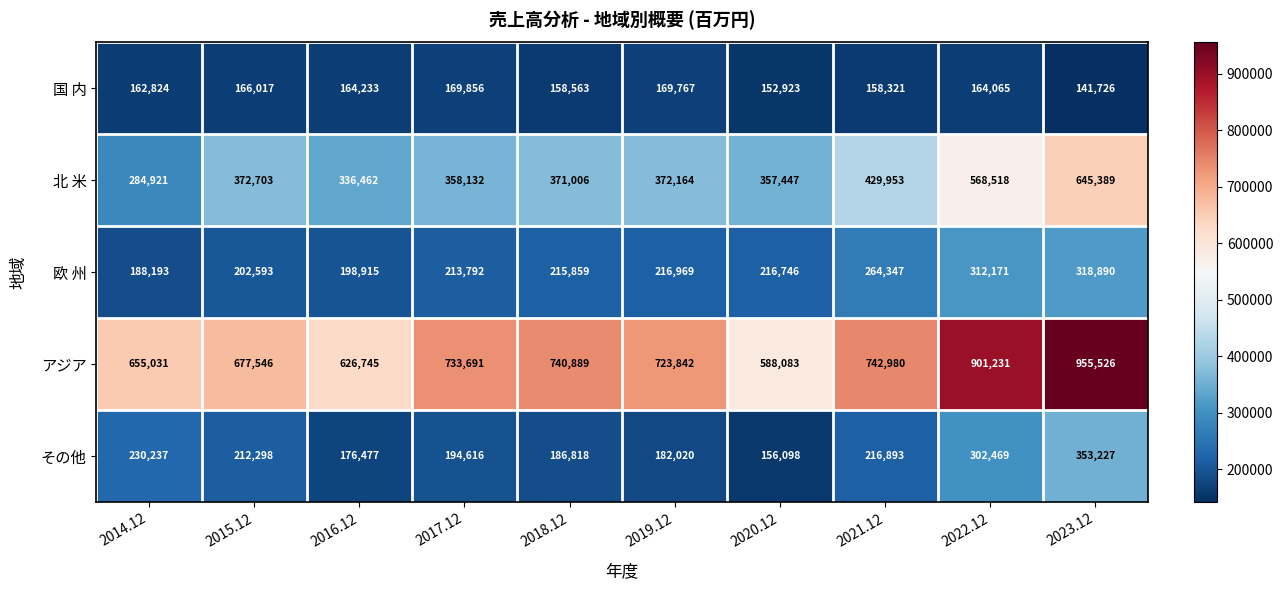

What is the spread (max minus min) of values at 2015.12?

511529